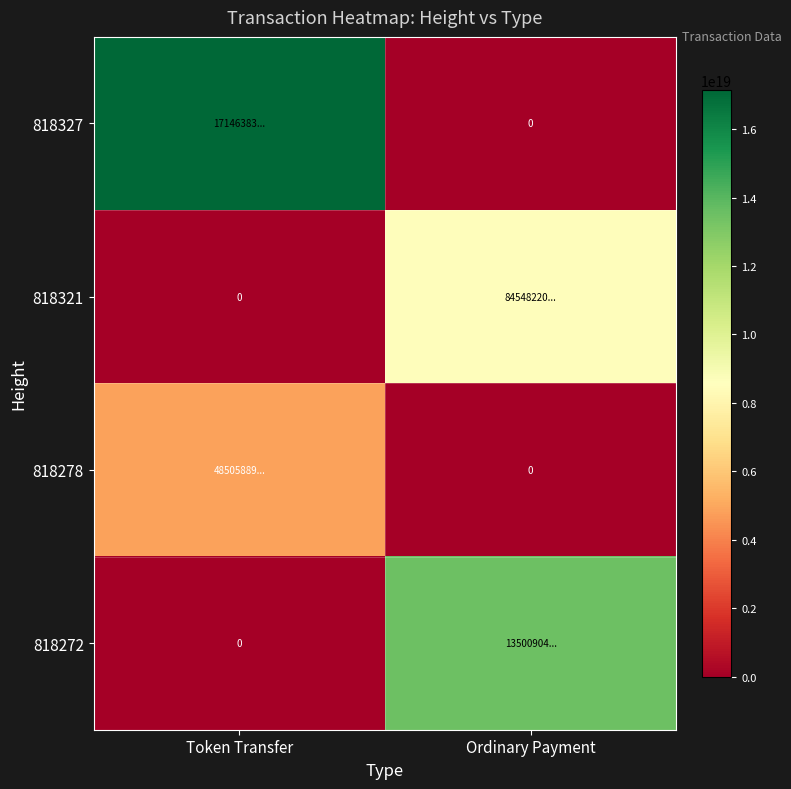

What is the difference between the maximum and minimum values in the 818327 series?

17146383964944439296